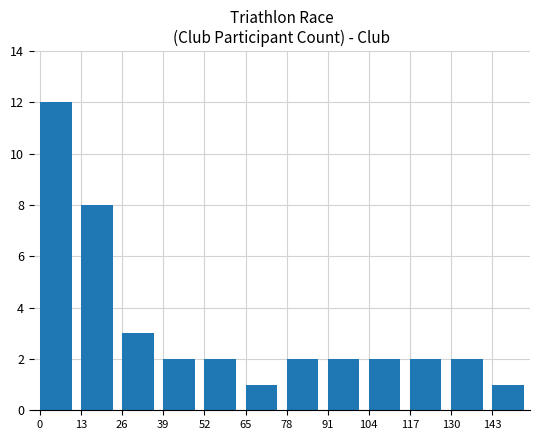

What is the maximum value shown in the chart?

12